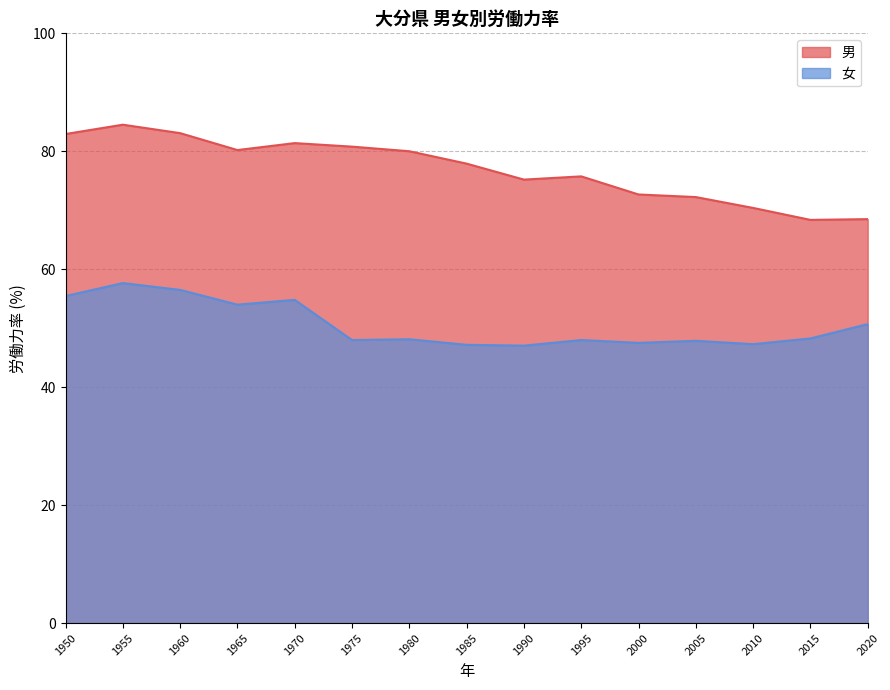

Which has a higher value, 2005 or 1980?

1980